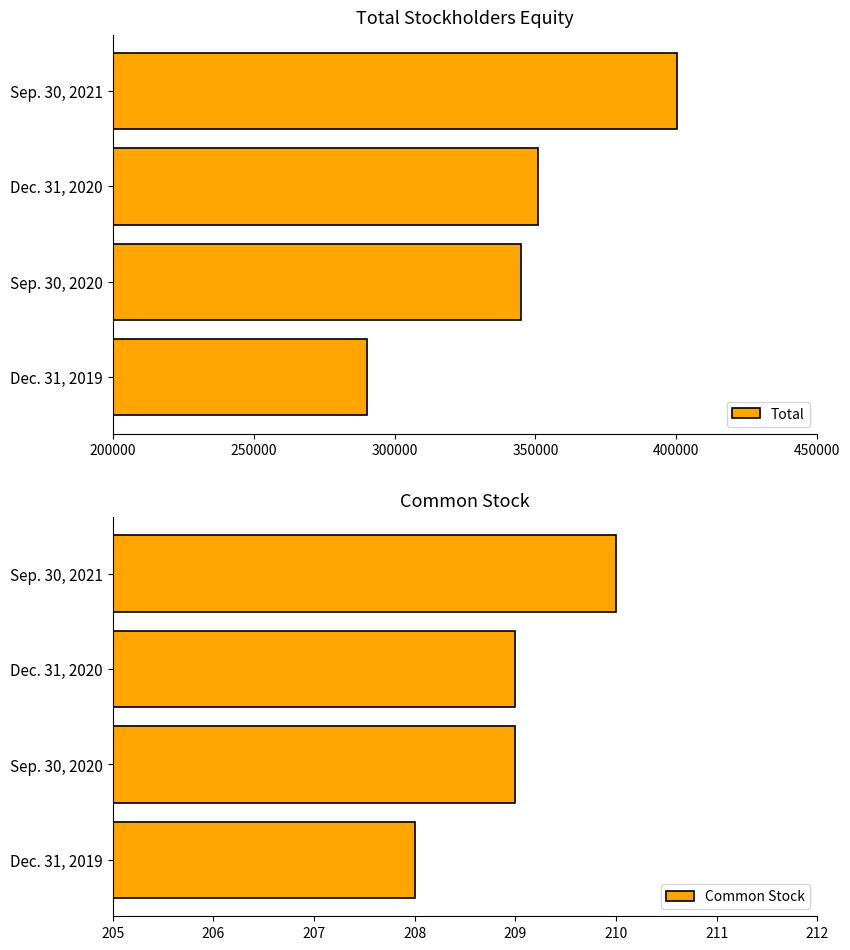

The value of Total at Sep. 30, 2021 is 100157. True or false?

False